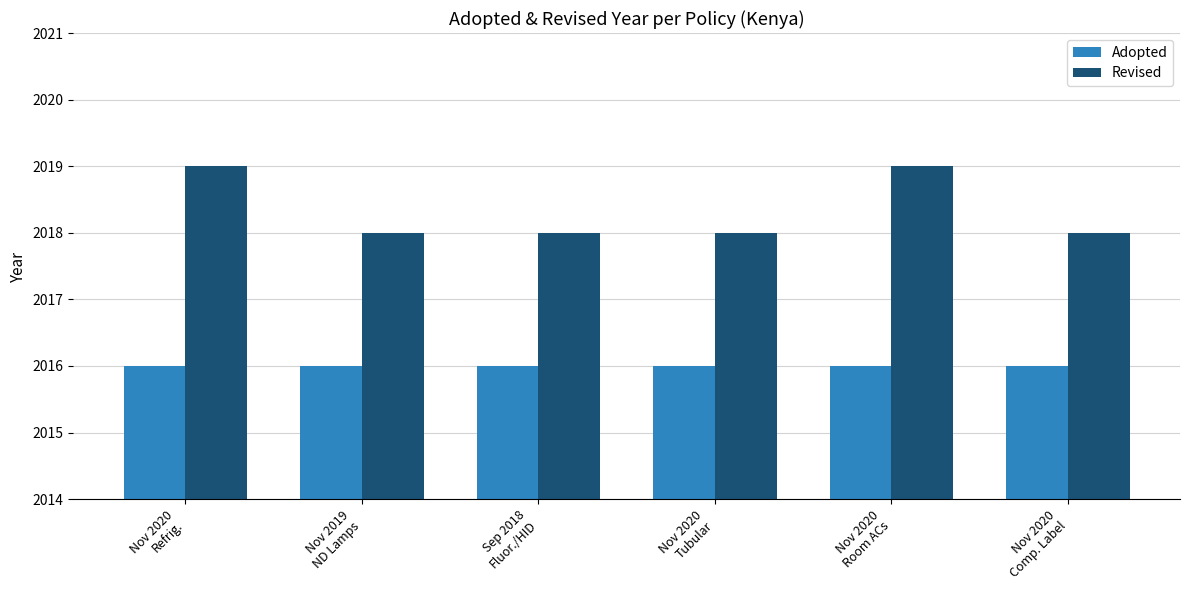

What is the value of the Adopted bar at the 2nd from the left?

2016